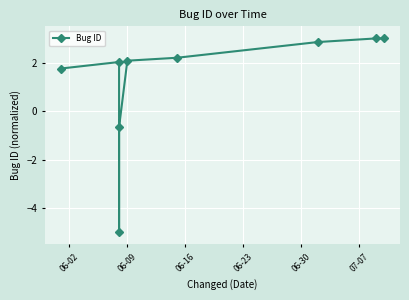

What is the smallest value displayed?

-5.0